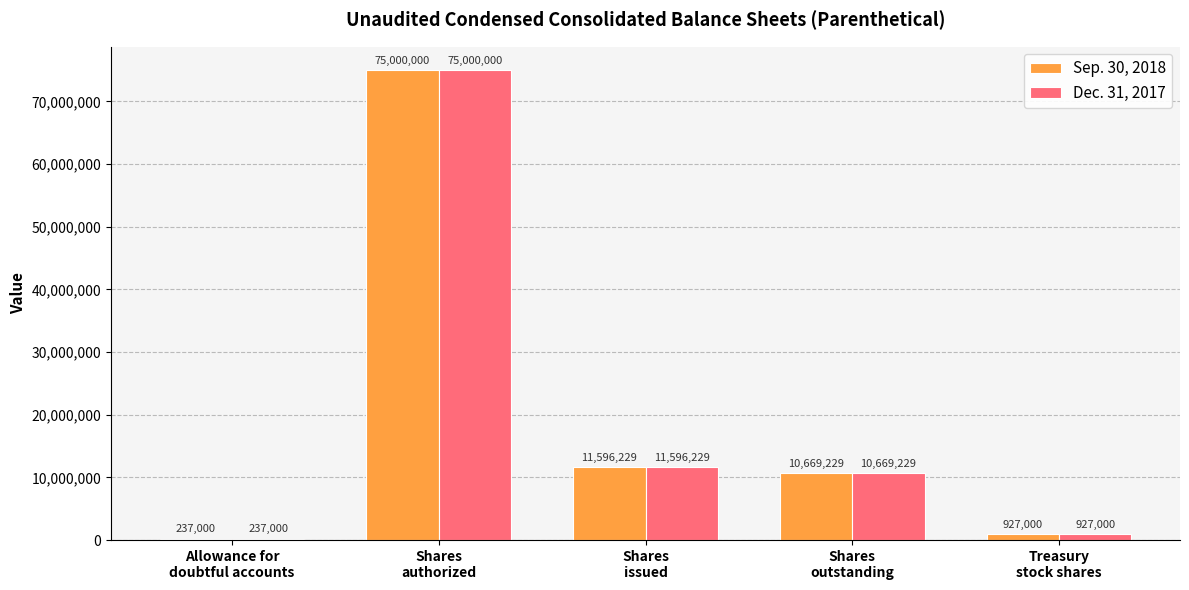

What is the sum of all Dec. 31, 2017 values?

98429458